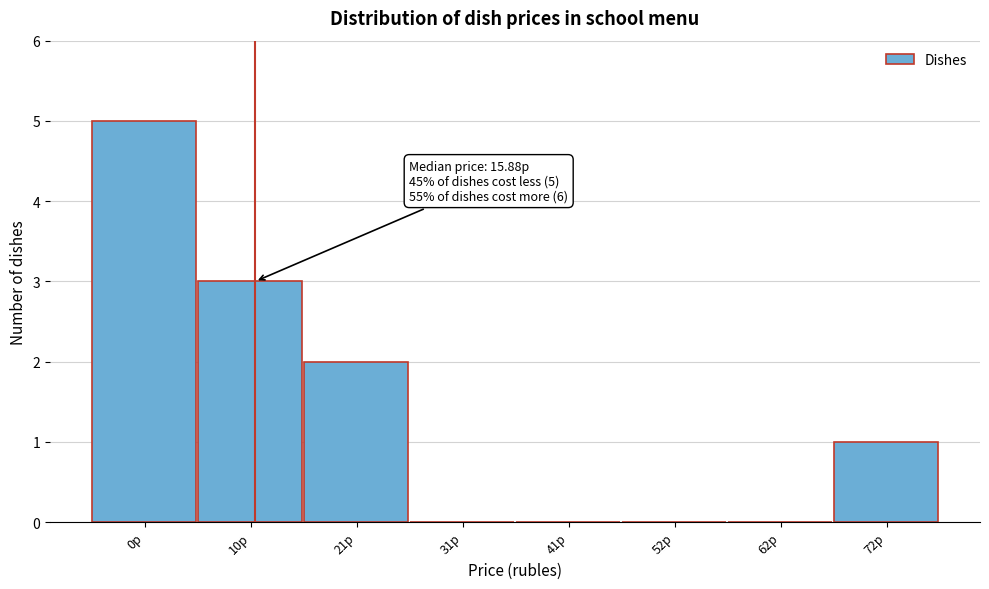

Reading right to left, transcribe all the data shown in this chart.

72р=1	62р=0	52р=0	41р=0	31р=0	21р=2	10р=3	0р=5